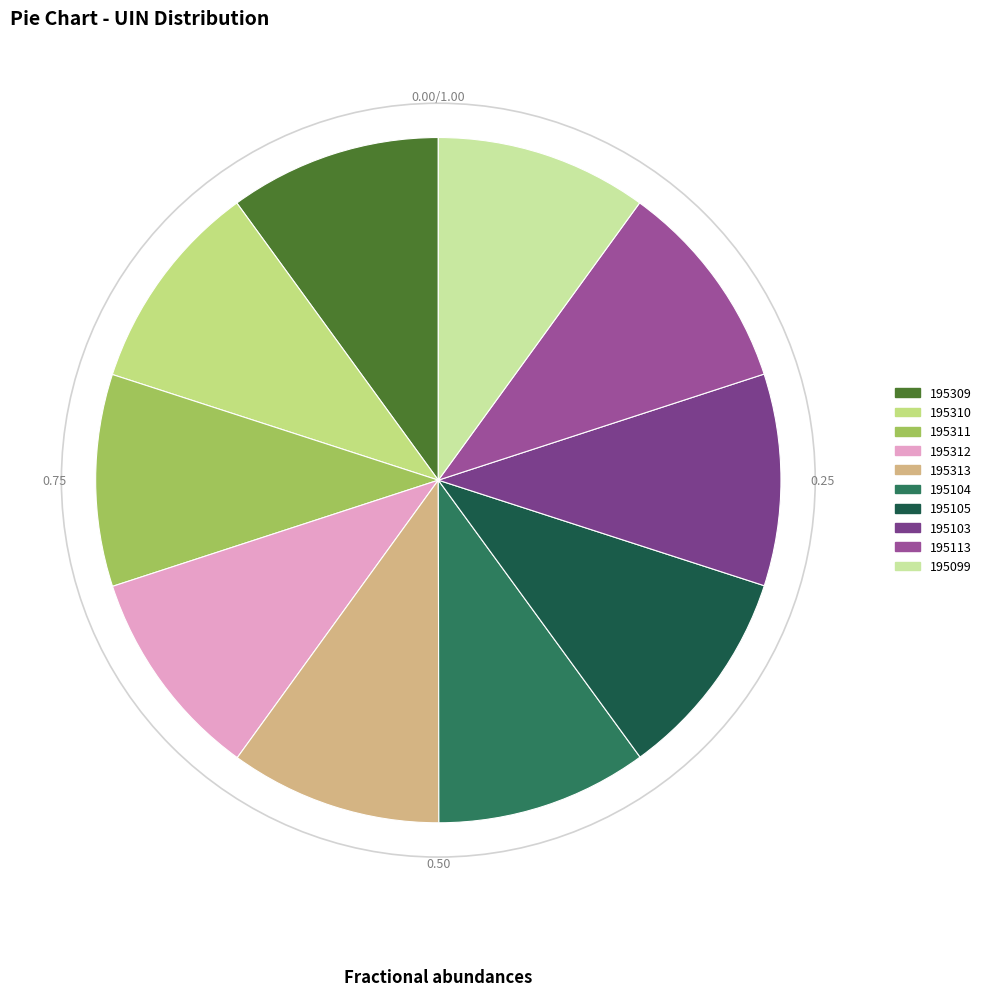

The 195313 slice represents 1% of the pie. True or false?

False